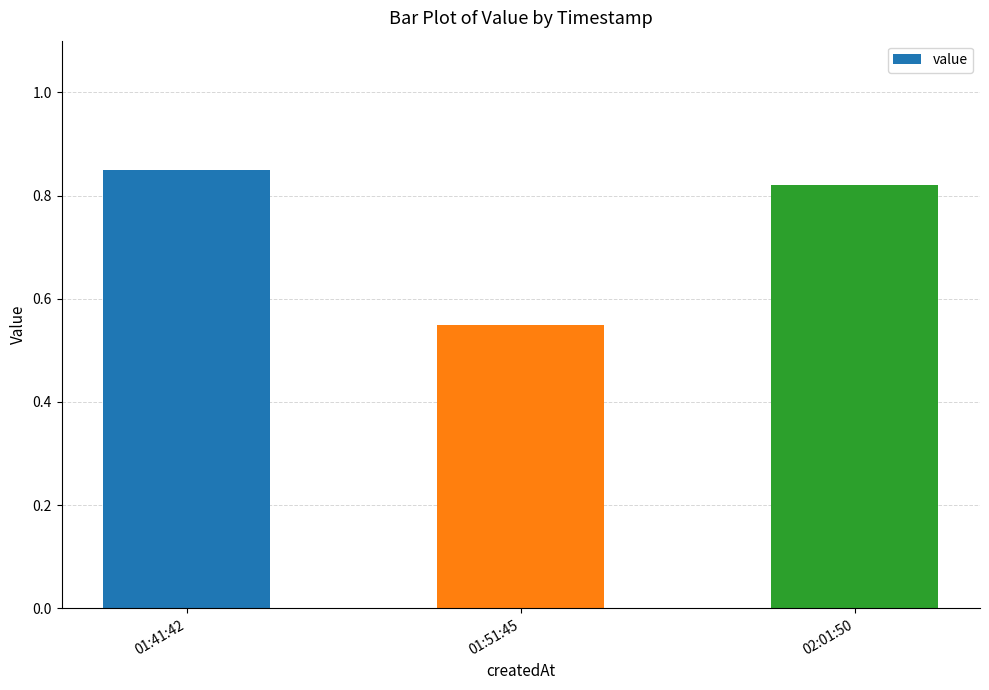

Between 01:41:42 and 01:51:45, which is larger?

01:41:42